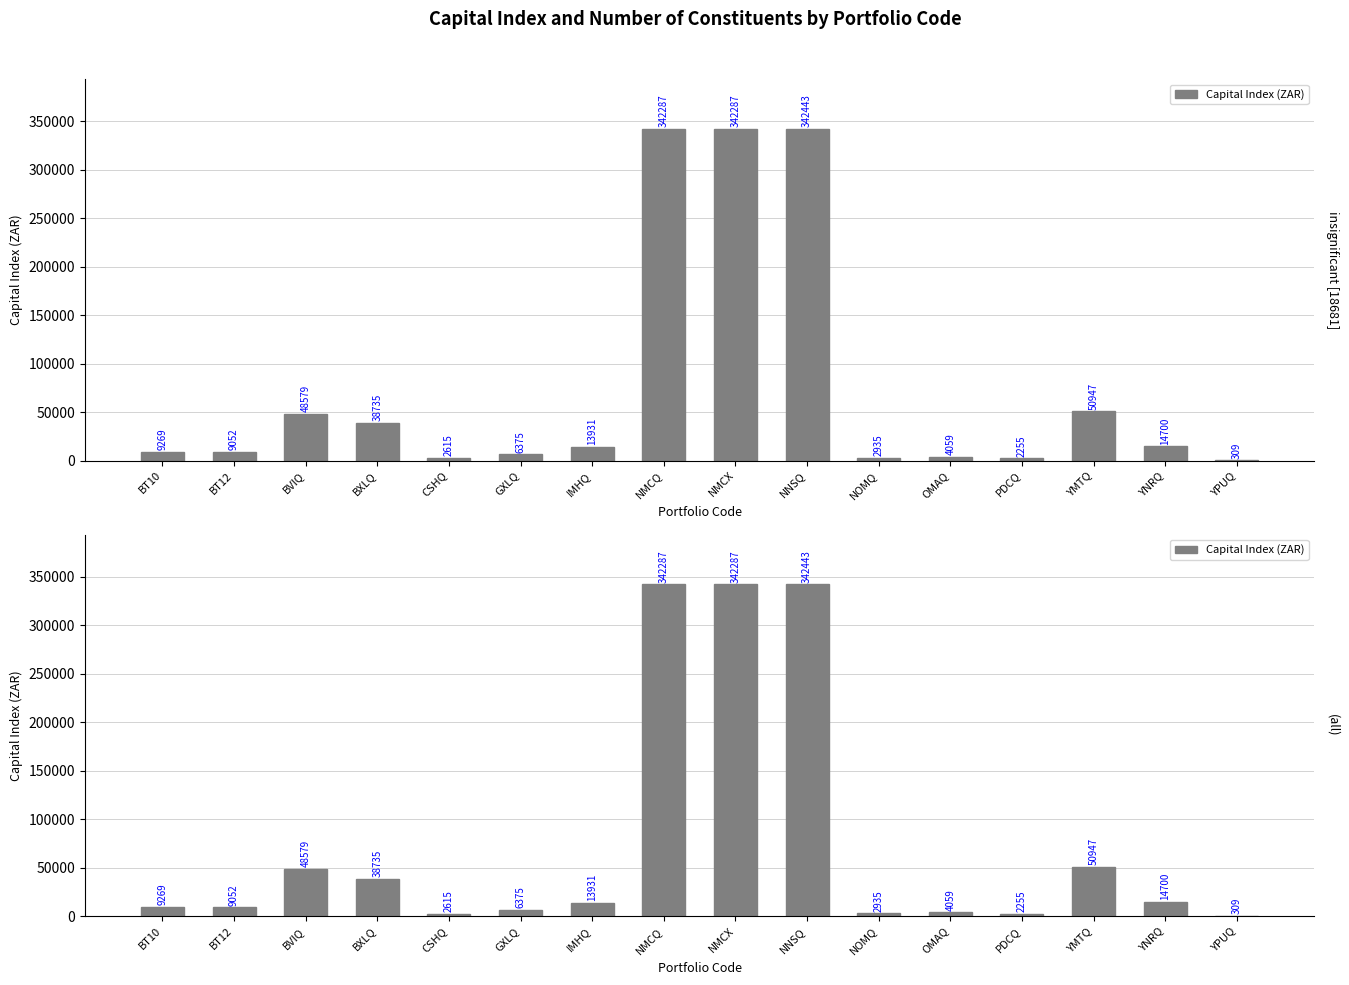

True or false: the data shows 9268.9 at BT10.

True